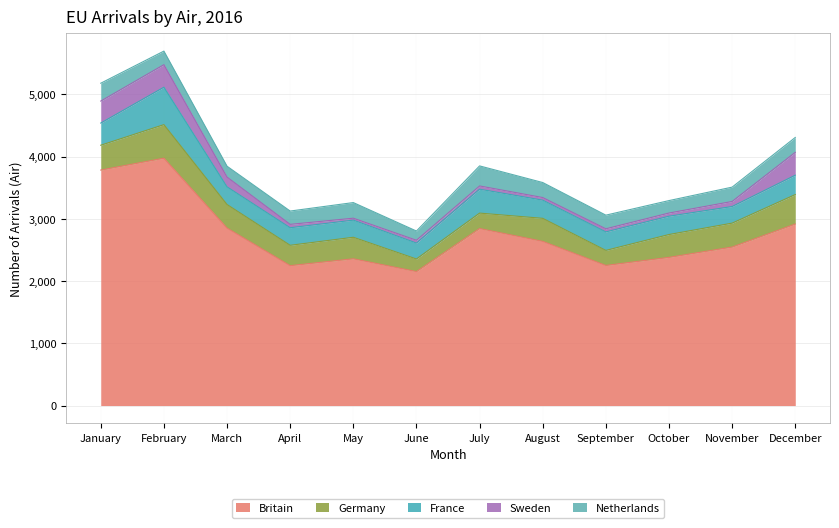

What is the maximum value shown in the chart?

3973